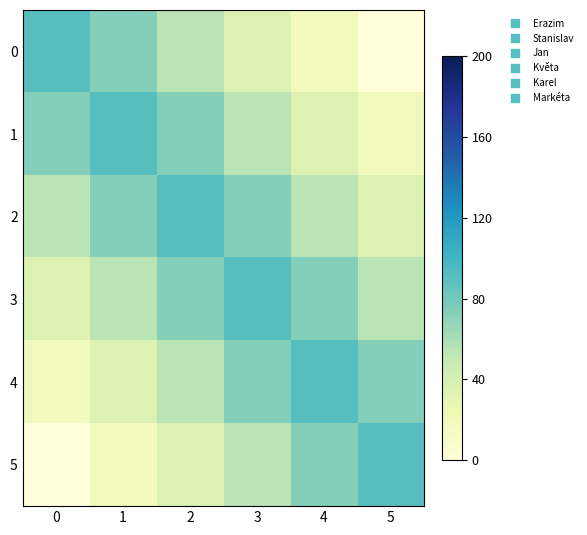

Between 4 and 5, which is larger?

4